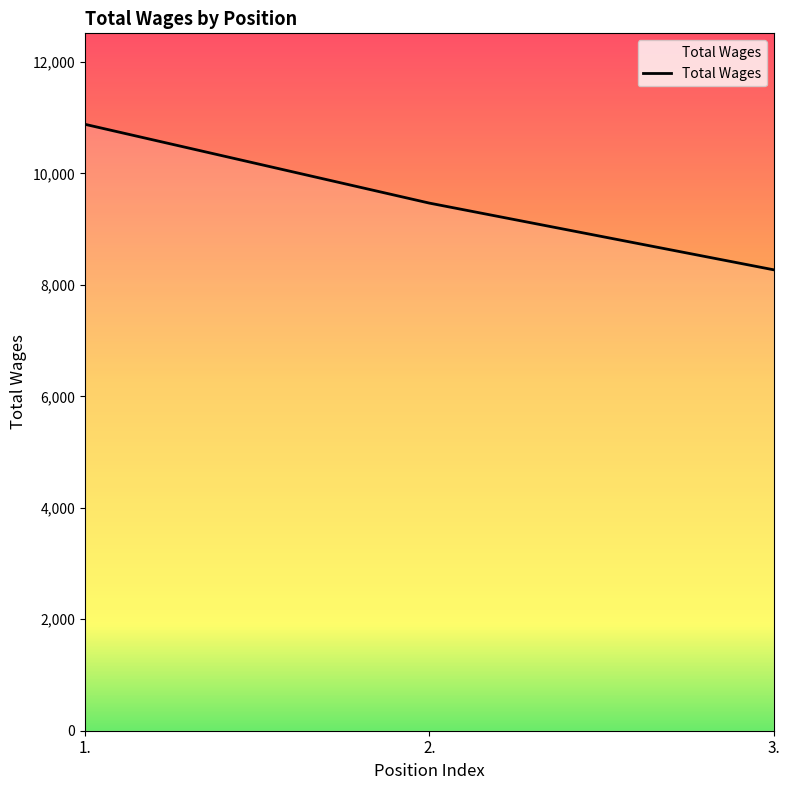

What is the average value?

9541